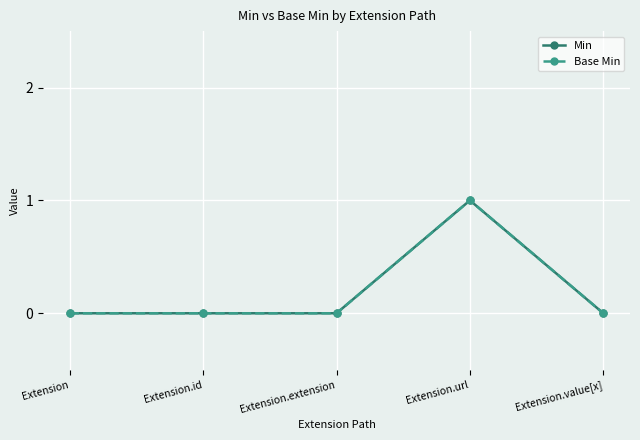

Does the chart have visible grid lines?

Yes